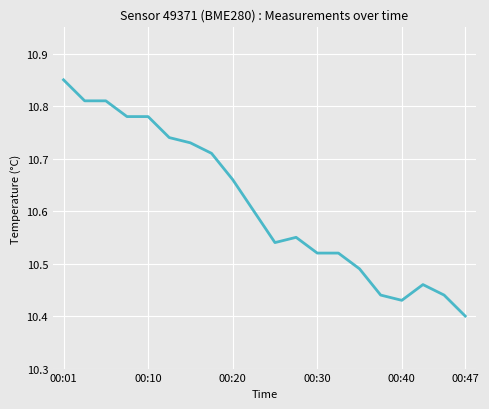

Does the chart display data point markers on the line(s)?

No